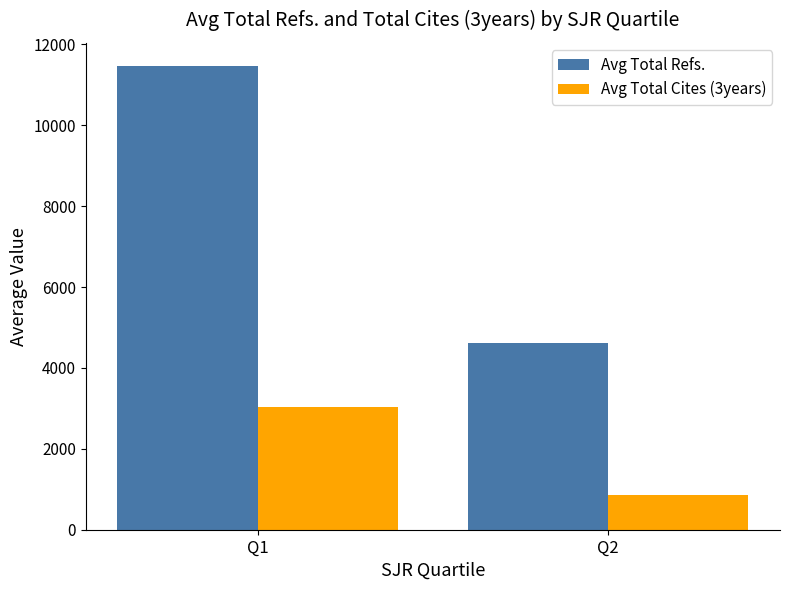

What is the value of the Avg Total Refs. bar at the 1st from the left?

11467.0